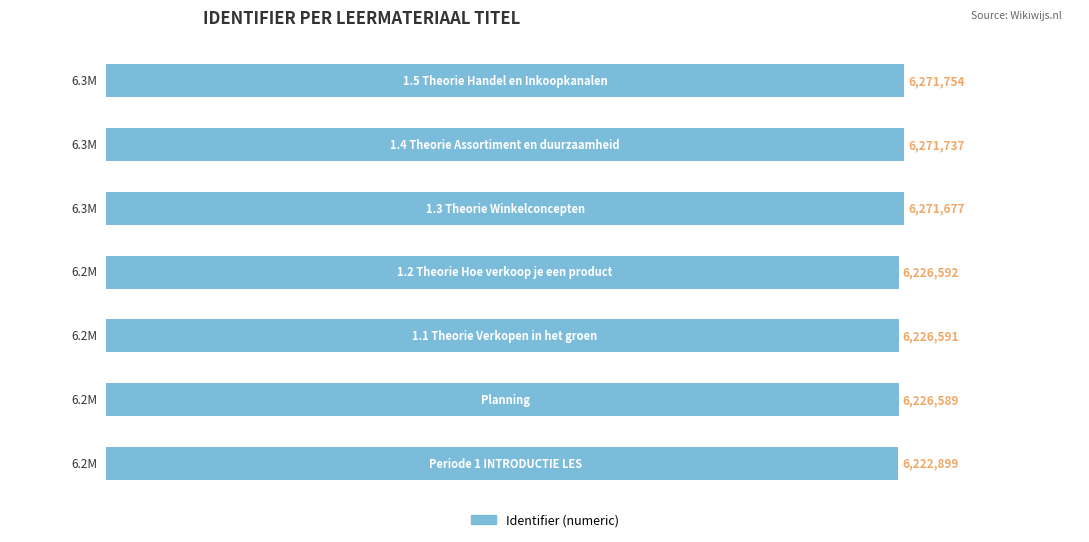

Does the chart contain any negative values?

No